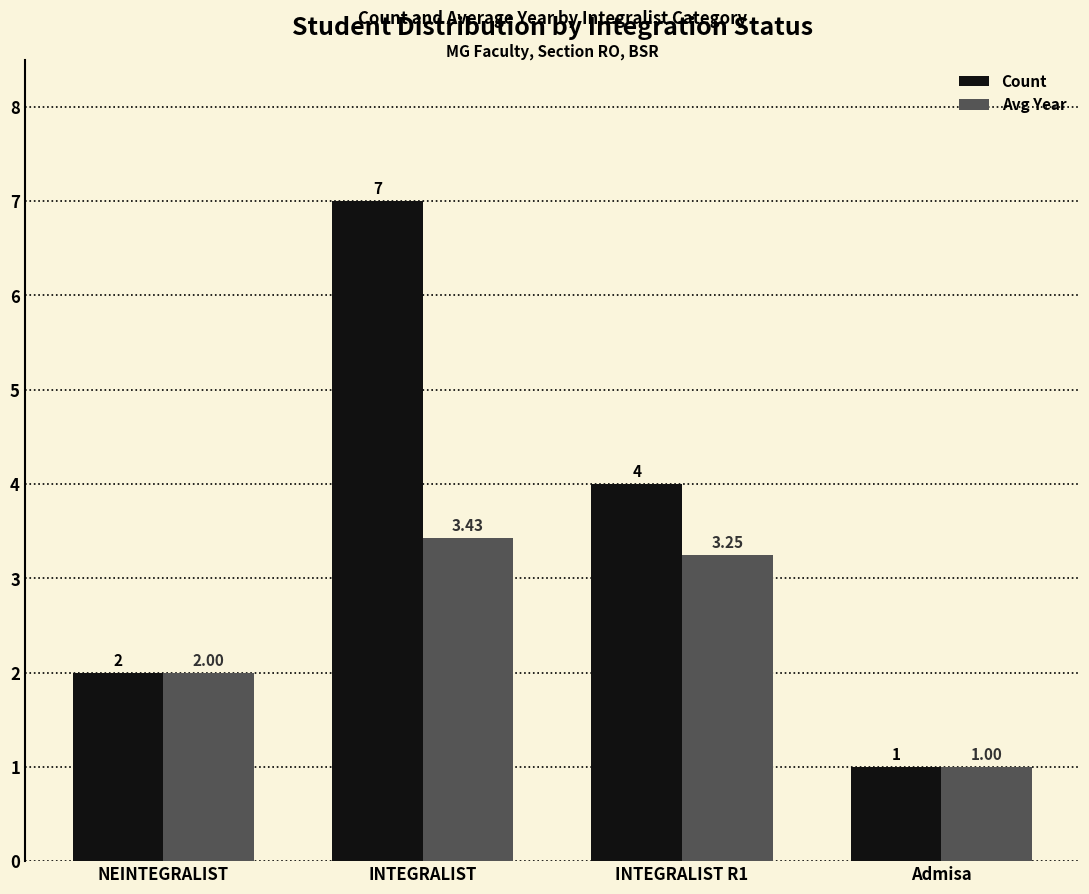

Which series has the largest range (max minus min)?

Count